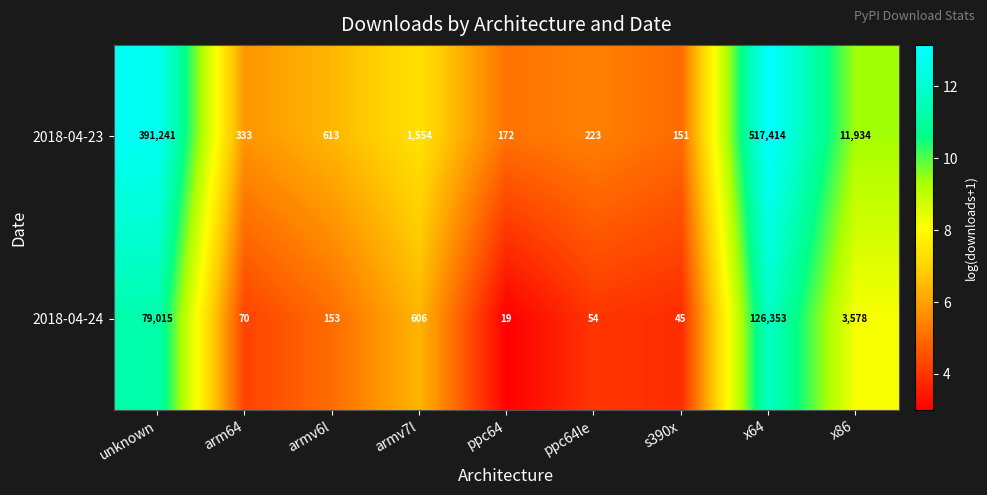

How many values in the 2018-04-23 series are below 613?

4